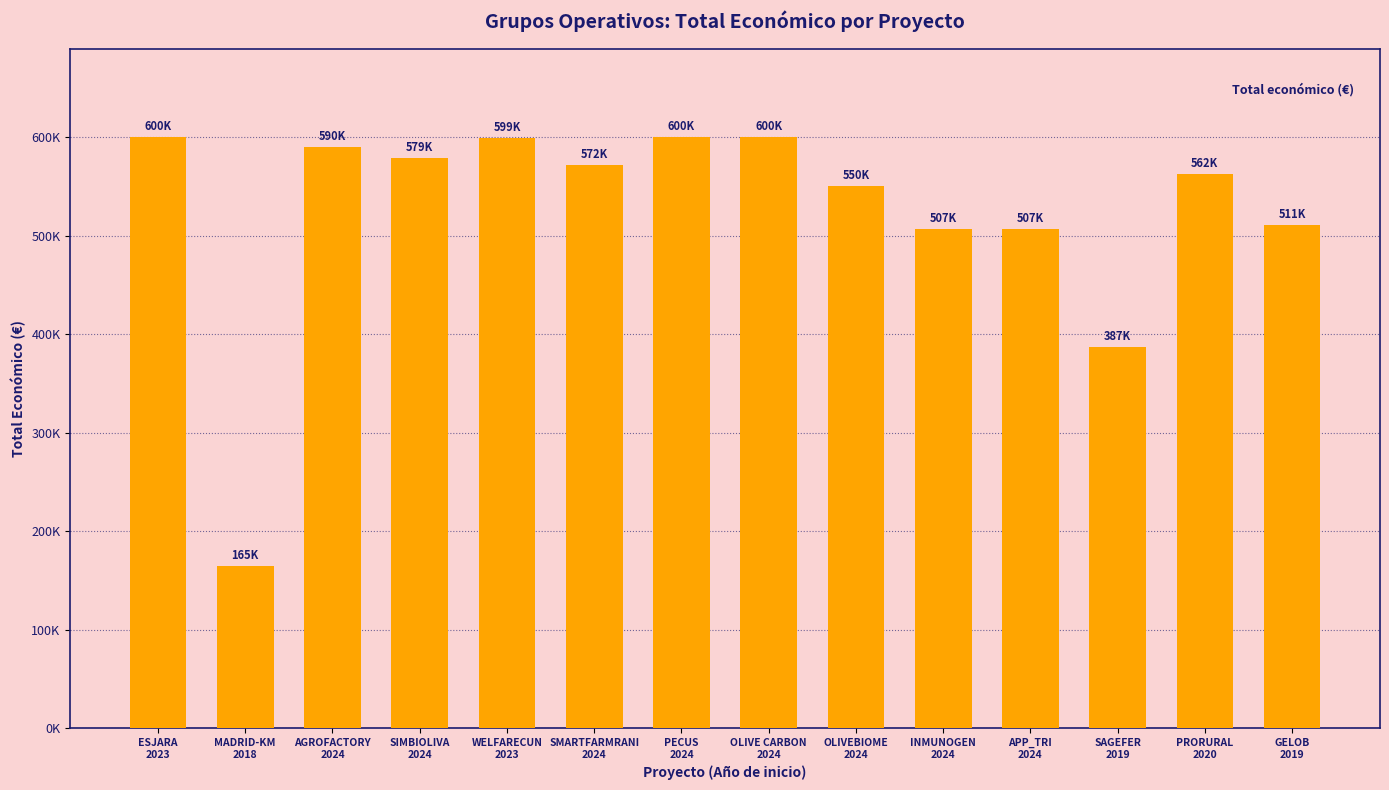

Reading left to right, what are all the values shown in this chart?

599820	165000	590382	579152	598909	571965	599898	599992	550111	506703	507255	387426	562281	511047